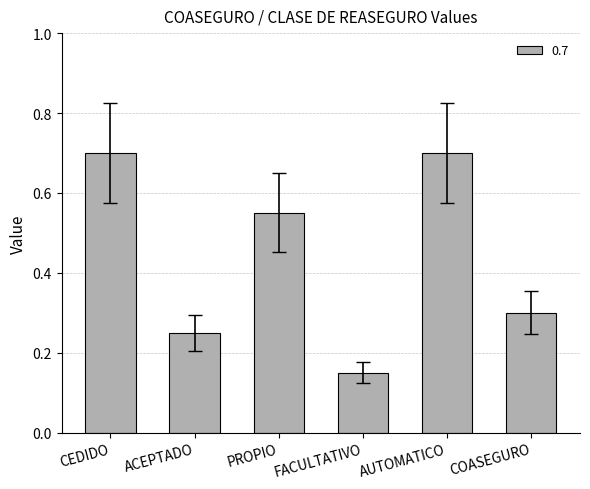

What is the change in value from ACEPTADO to FACULTATIVO?

-0.1